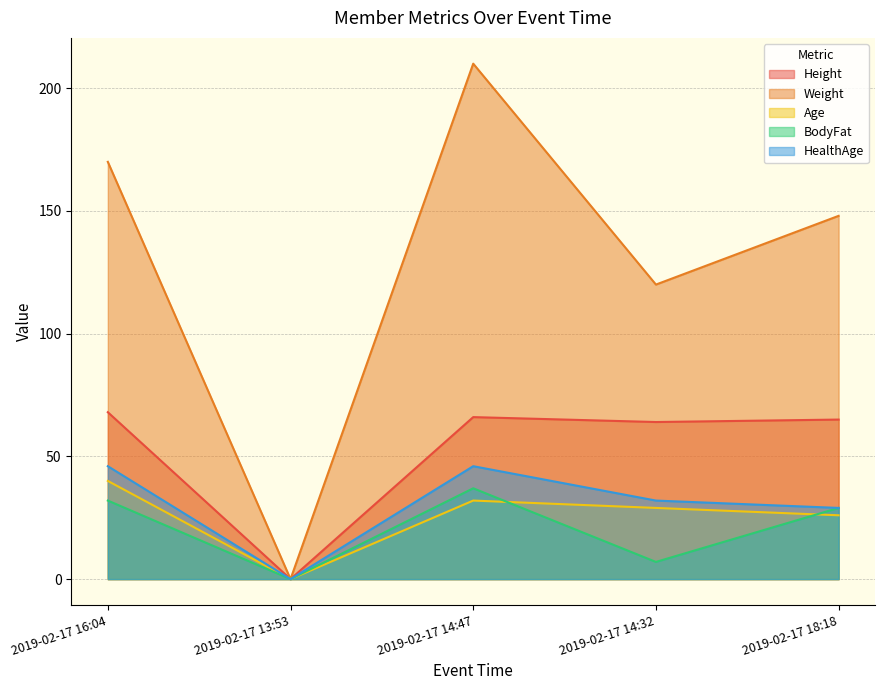

What value does the Age series have at 2019-02-17 16:04, to the nearest 10?

40